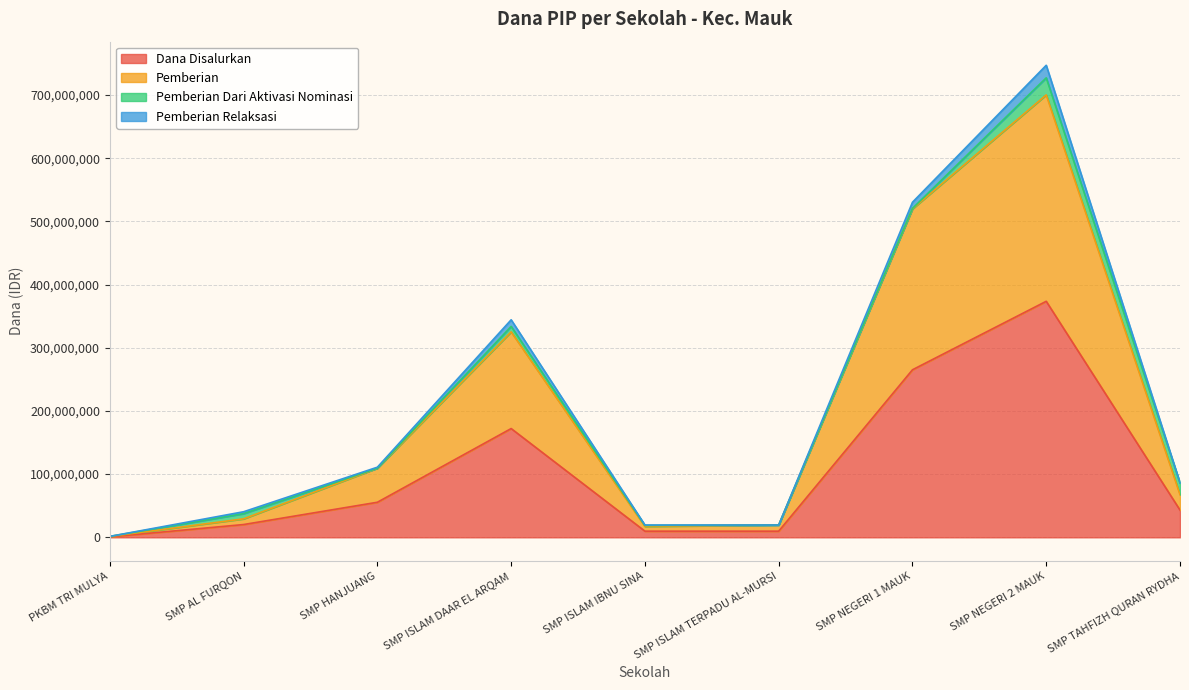

Between SMP AL FURQON and SMP TAHFIZH QURAN RYDHA, which series saw the biggest shift?

Pemberian